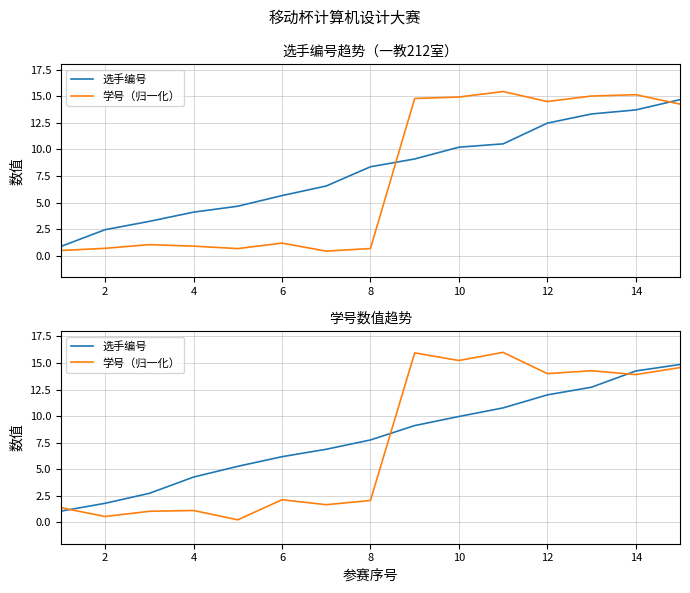

True or false: 选手编号 has more than 2 points higher than both neighbors.

False